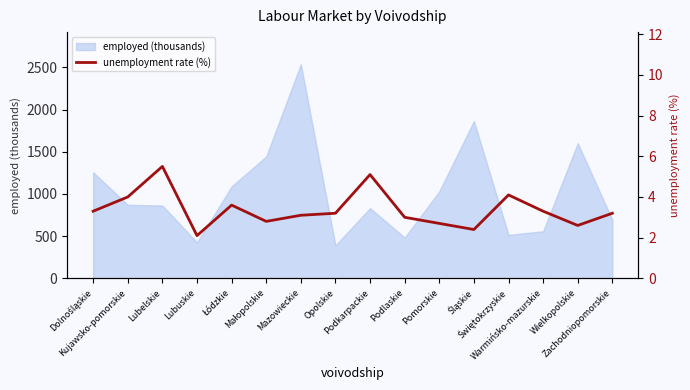

What is the average value?

3.4